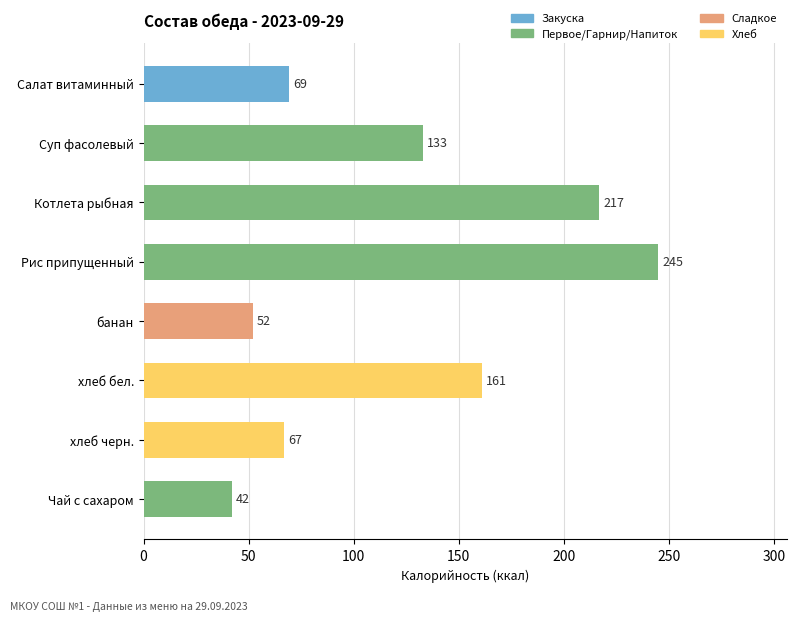

What is the approximate value at хлеб бел.?

161